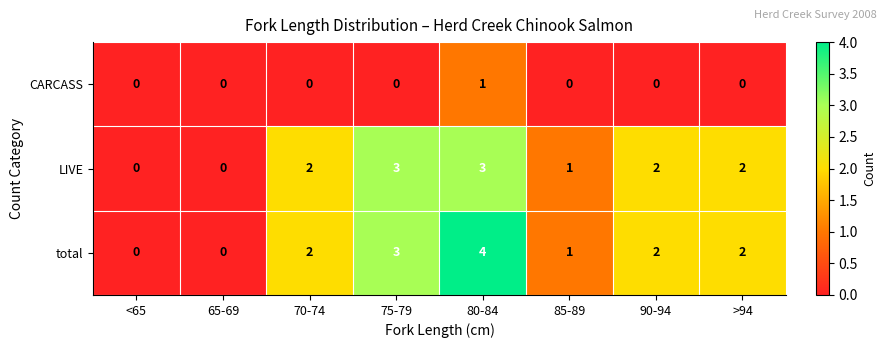

What is the sum of all total values?

14